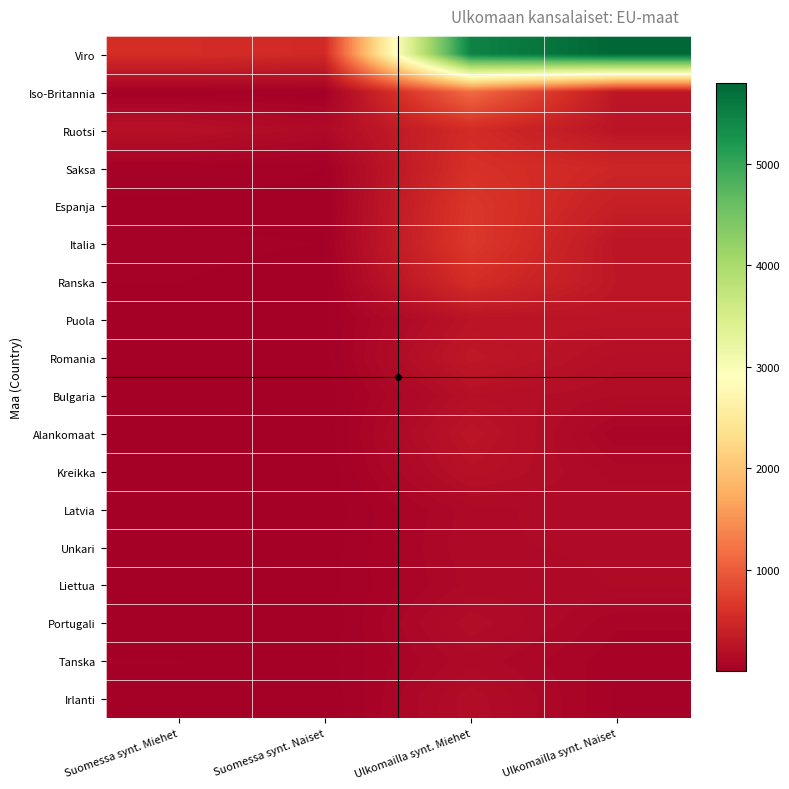

Which series has the largest range (max minus min)?

Viro